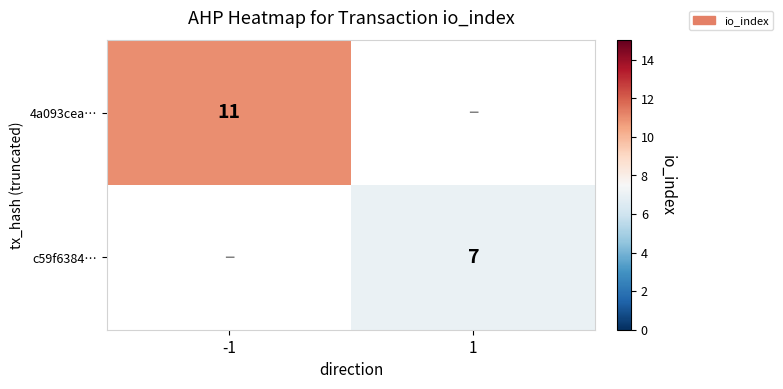

Is it true that c59f6384… equals 7 at 1?

True